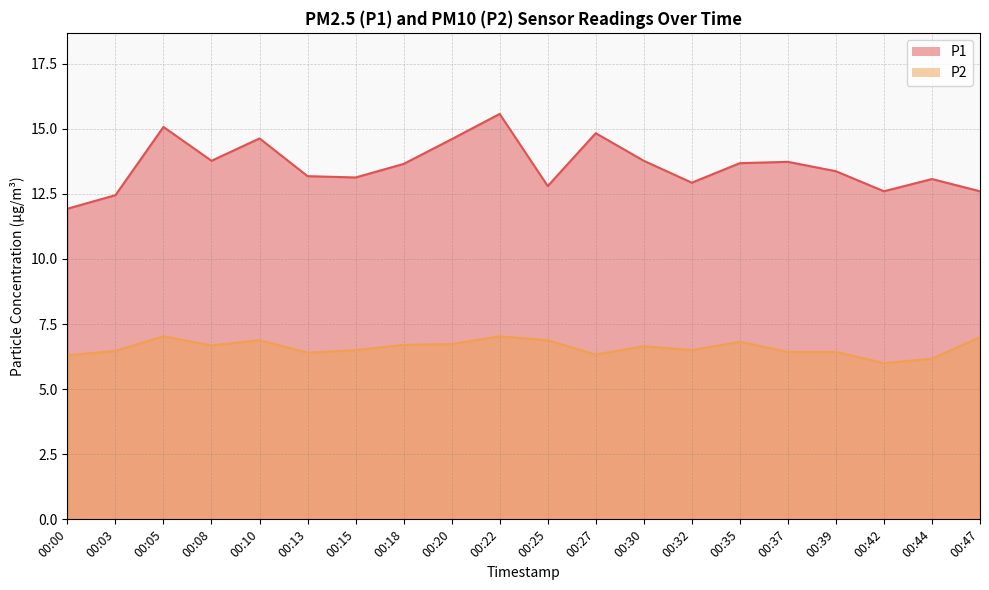

What is the average value of the P1 series?

13.6